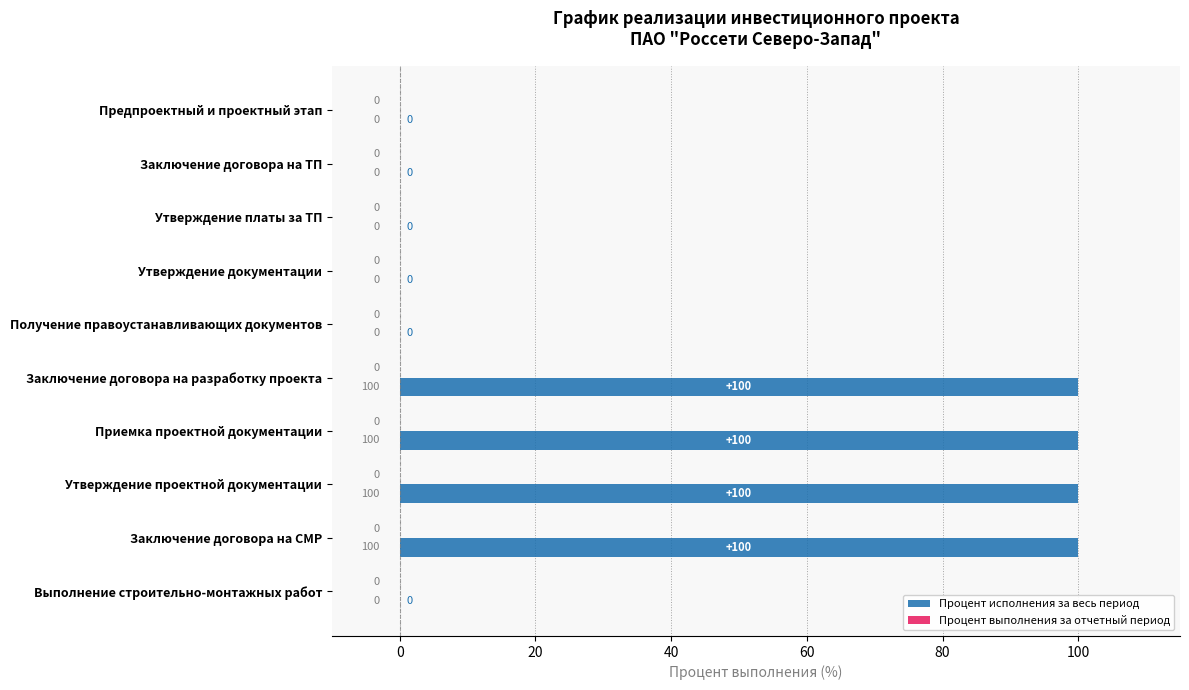

Which has a higher value, Заключение договора на СМР or Выполнение строительно-монтажных работ?

Заключение договора на СМР